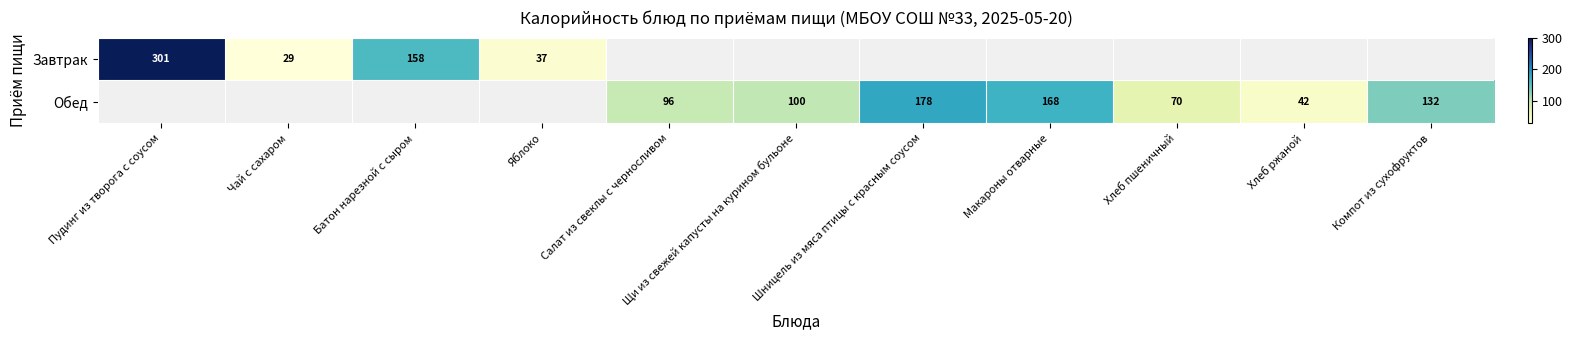

Which has a higher value, Щи из свежей капусты на курином бульоне or Пудинг из творога с соусом?

Пудинг из творога с соусом